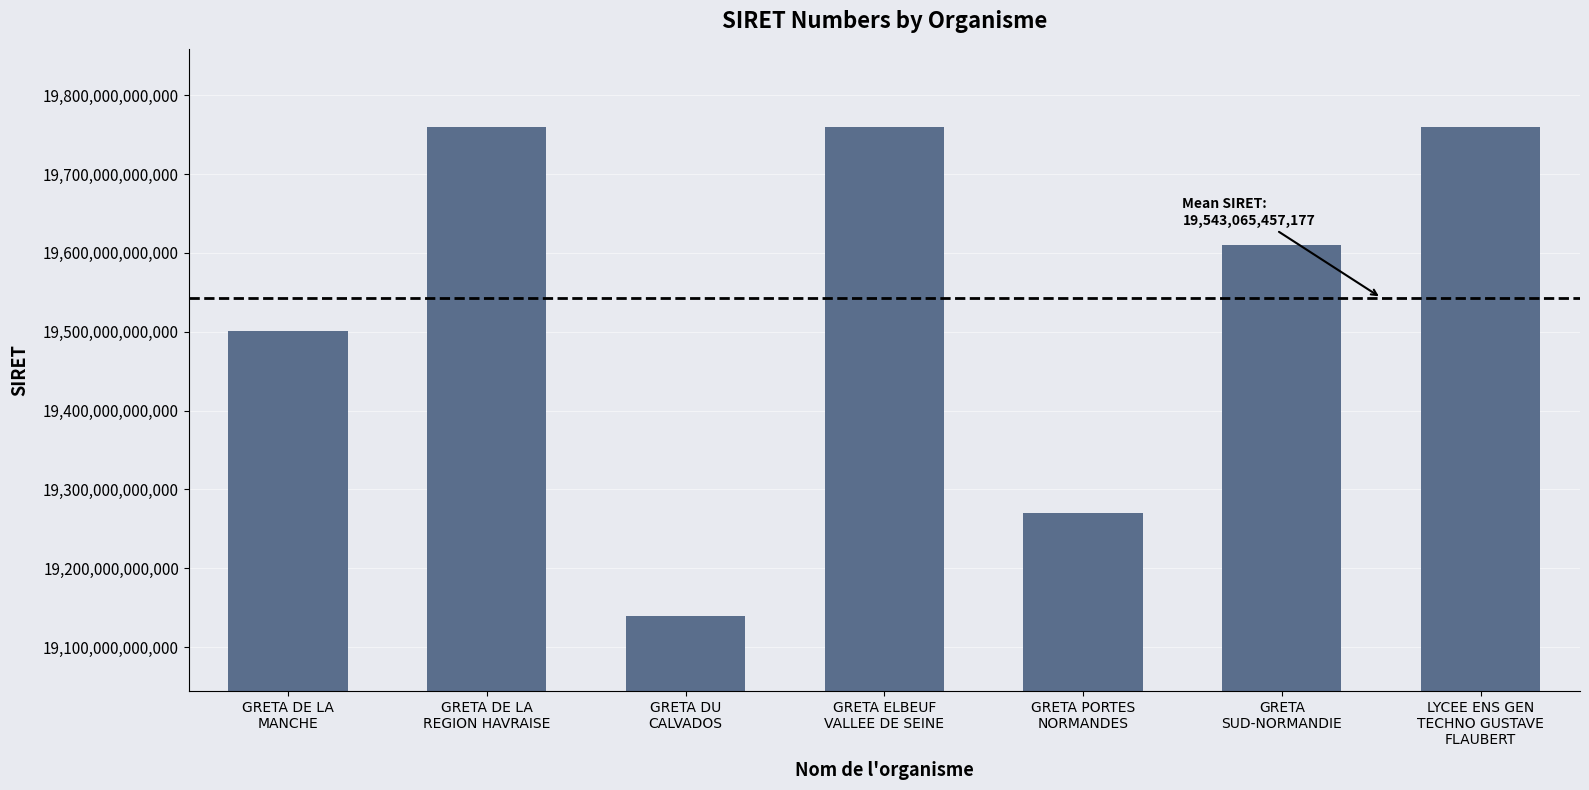

How many bars are there in total?

7